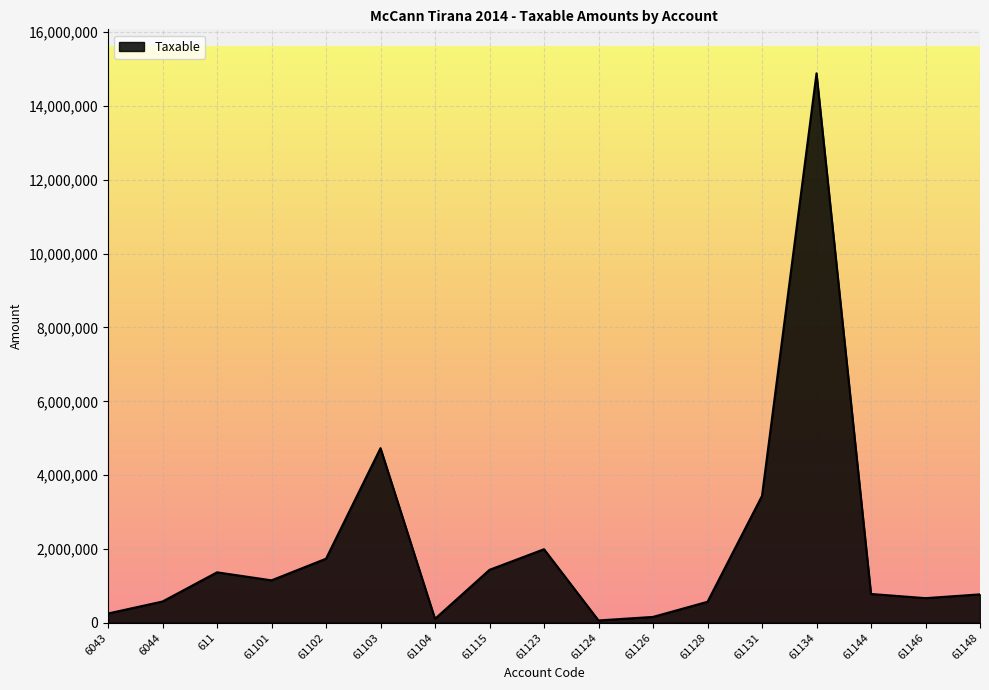

True or false: there are more than 1 points higher than both neighbors.

True